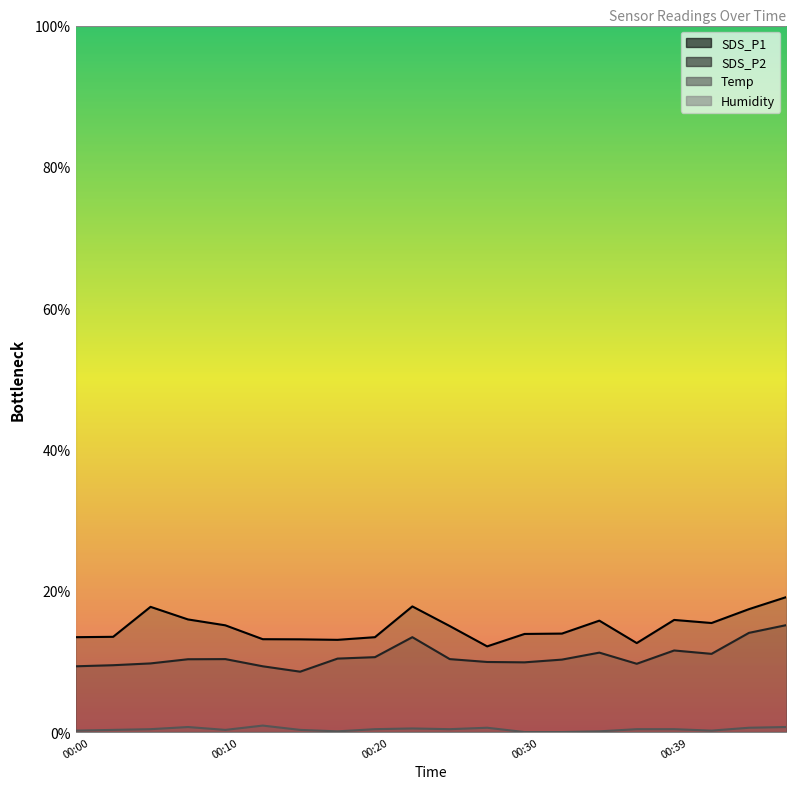

Does the chart display data point markers on the line(s)?

No